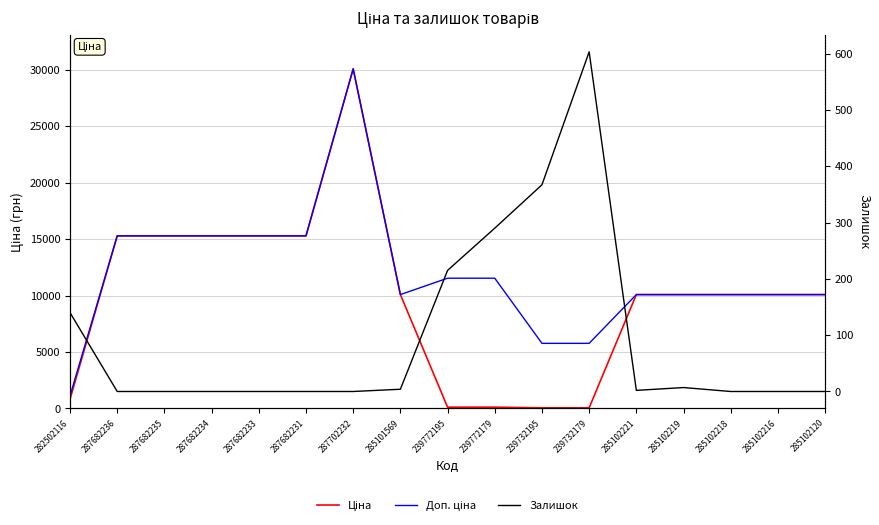

Is it true that Ціна equals 45.0 at 239772179?

False